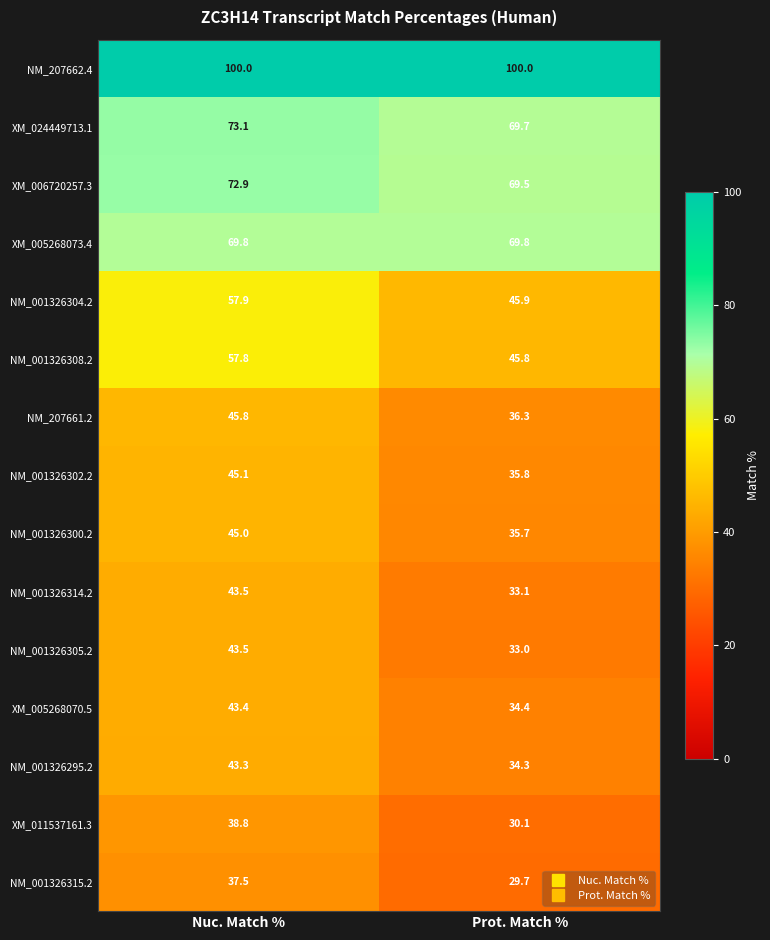

How many categories are shown in the chart?

2